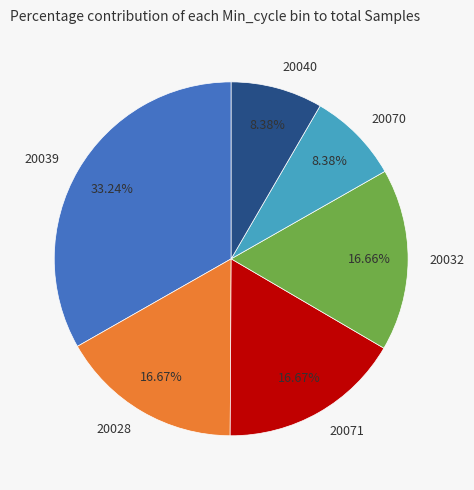

Which has a higher value, 20040 or 20039?

20039